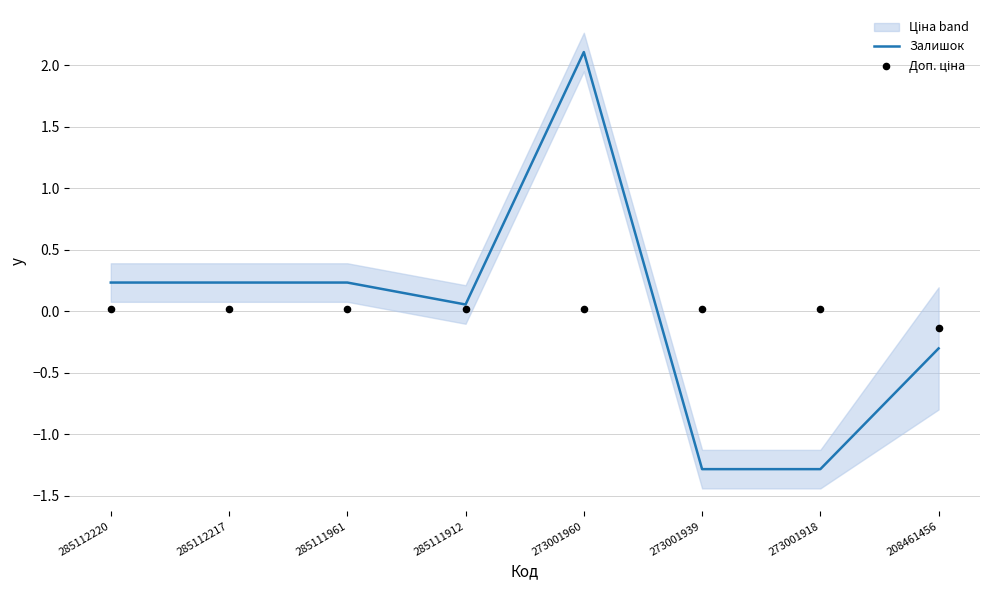

Which series has the widest spread of Y values?

Залишок